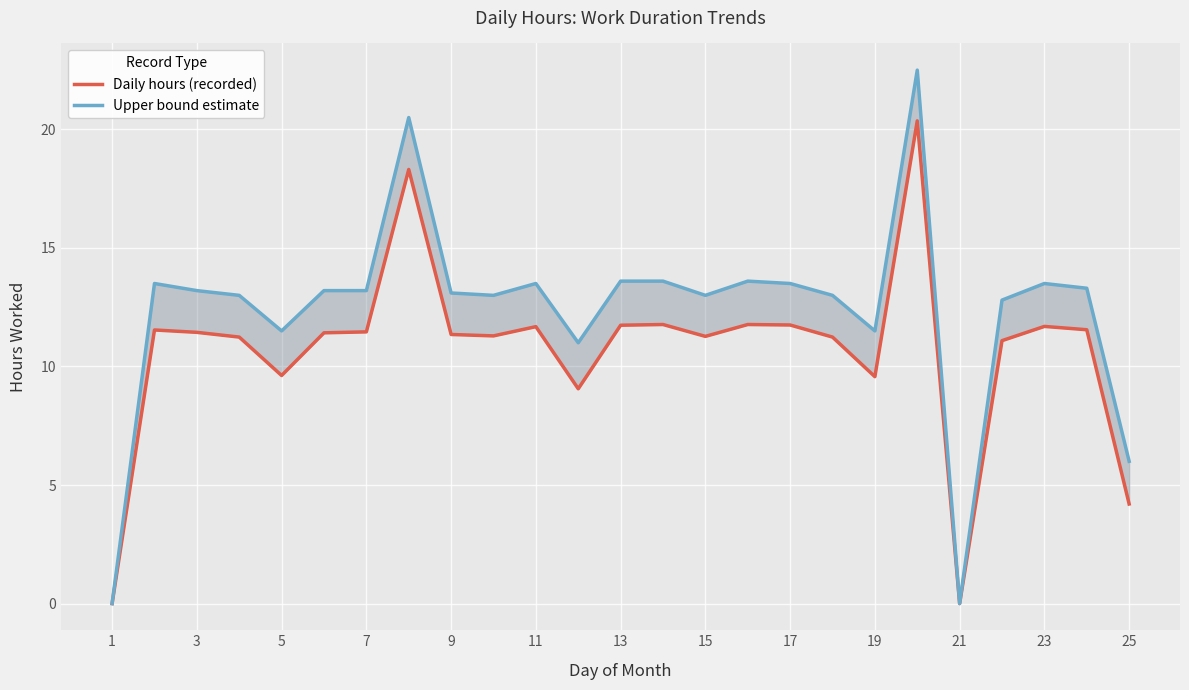

What is the value of the Daily hours (recorded) point at the 11th from the left?

11.7